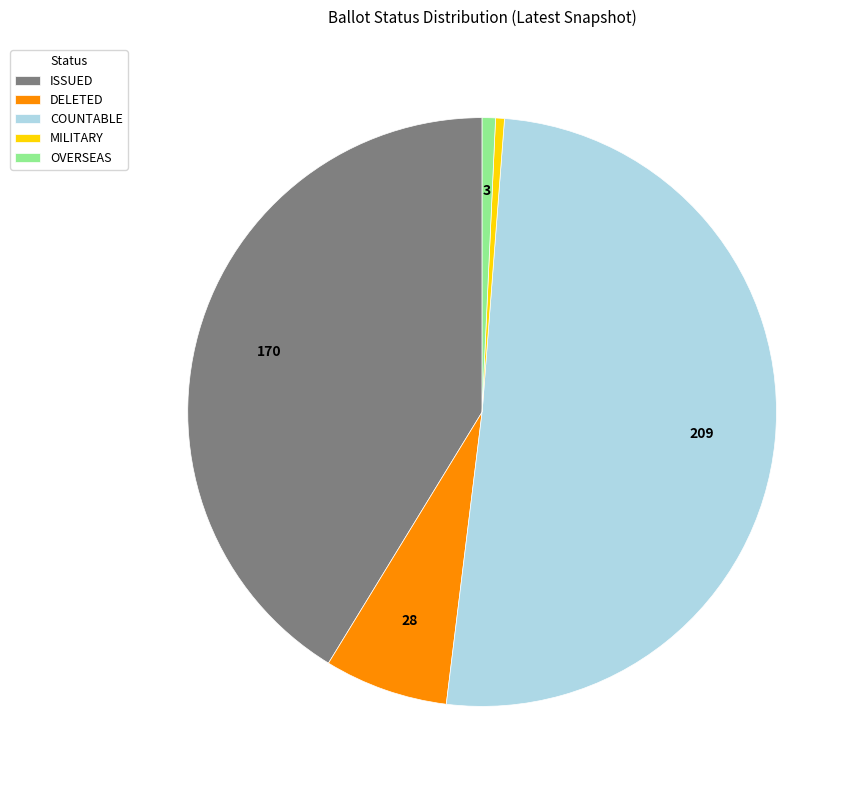

Which slice is the largest?

COUNTABLE